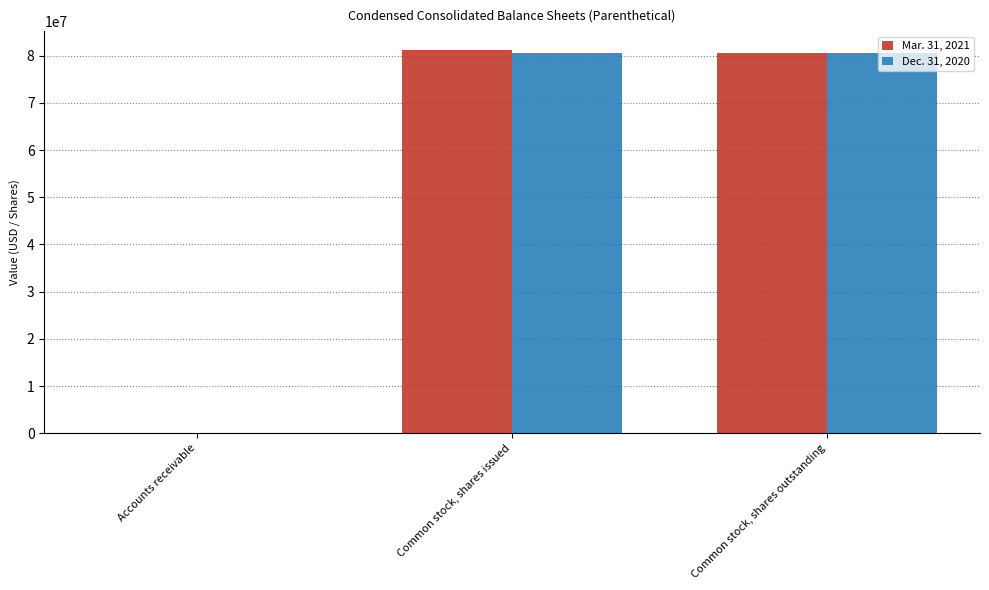

What is the maximum value for Mar. 31, 2021?

81133849